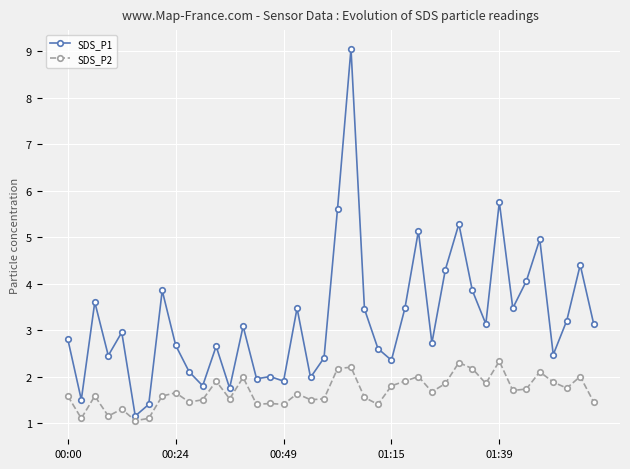

What is the value of the SDS_P2 point at the 16th from the left?

1.4